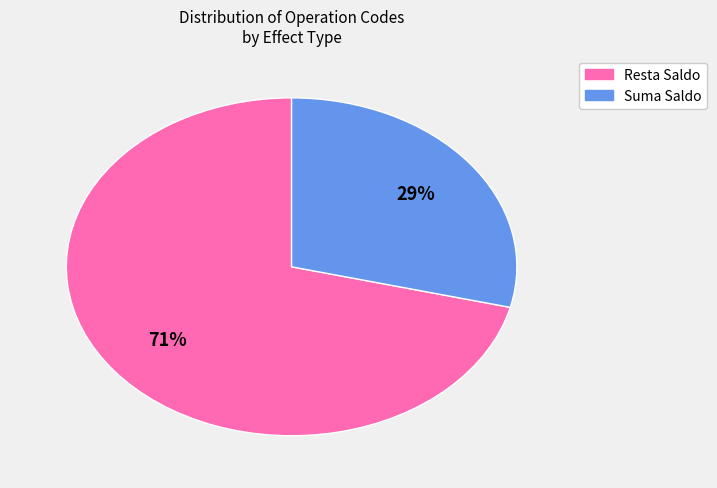

Is there any slice that represents more than half of the pie?

Yes